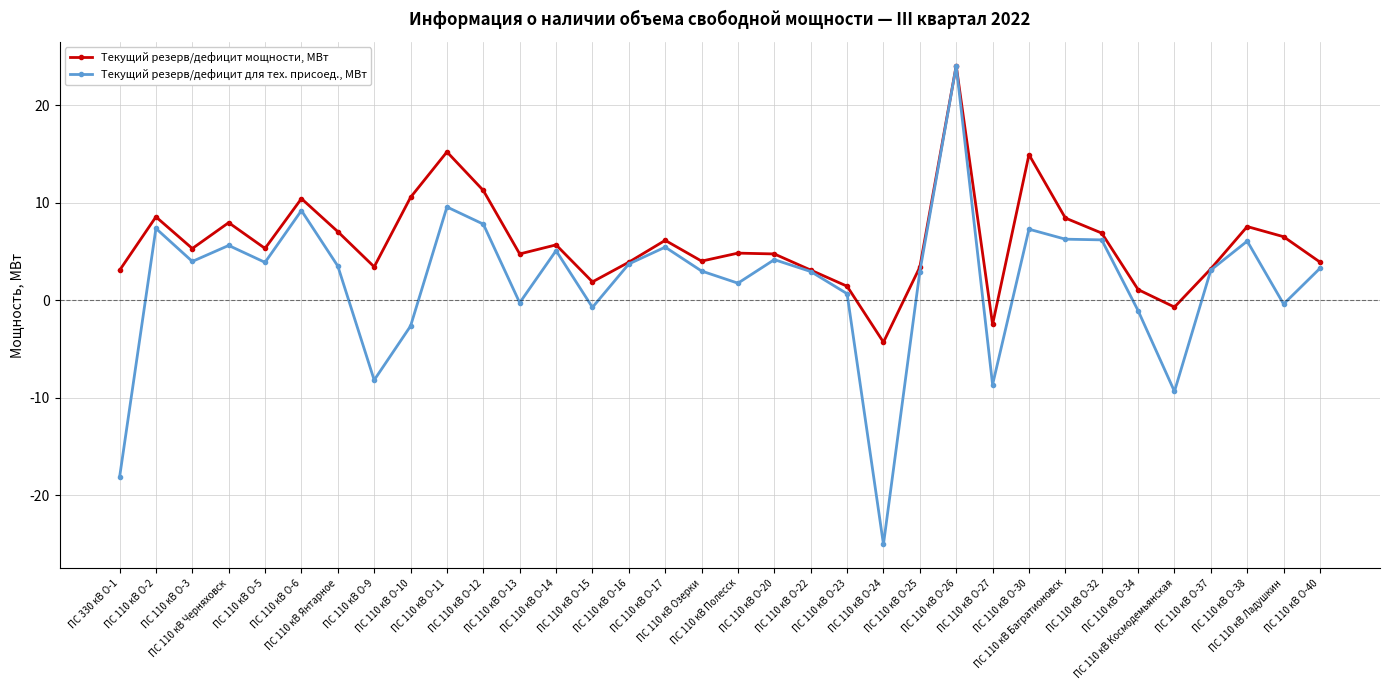

At which label does Текущий резерв/дефицит мощности, МВт first exceed 5?

ПС 110 кВ О-2